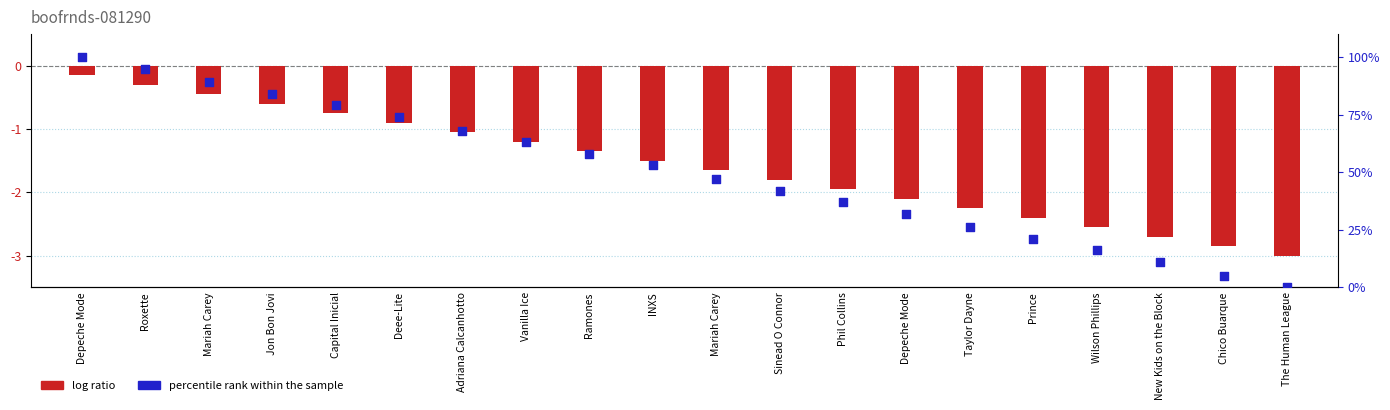

At which category is the sum across all series the highest?

Depeche Mode